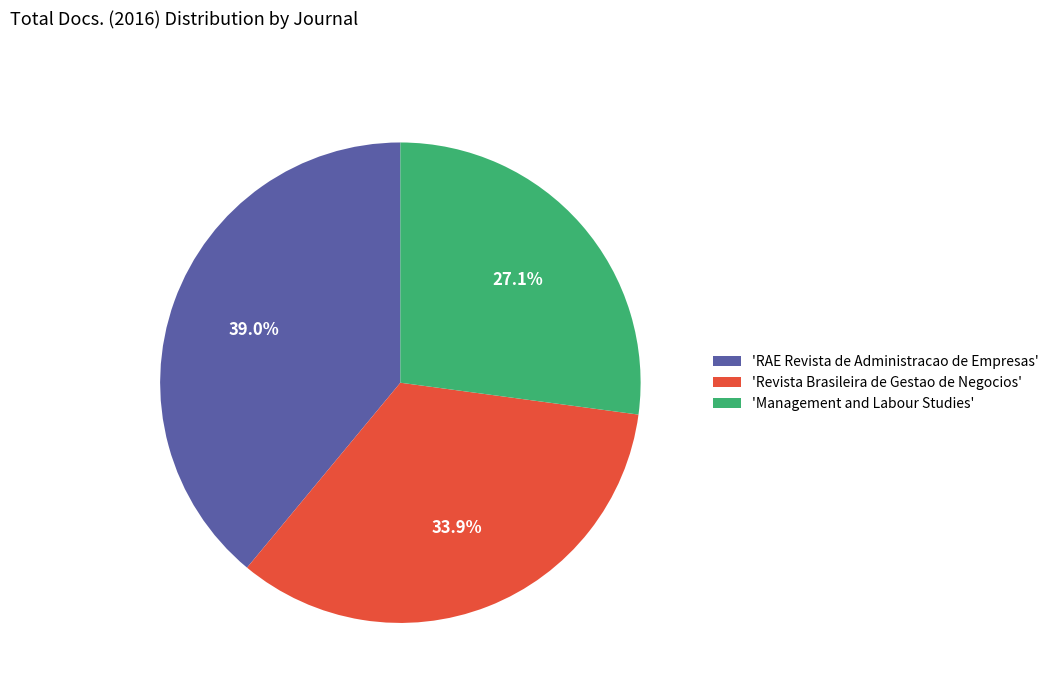

How many slices are in this pie chart?

3